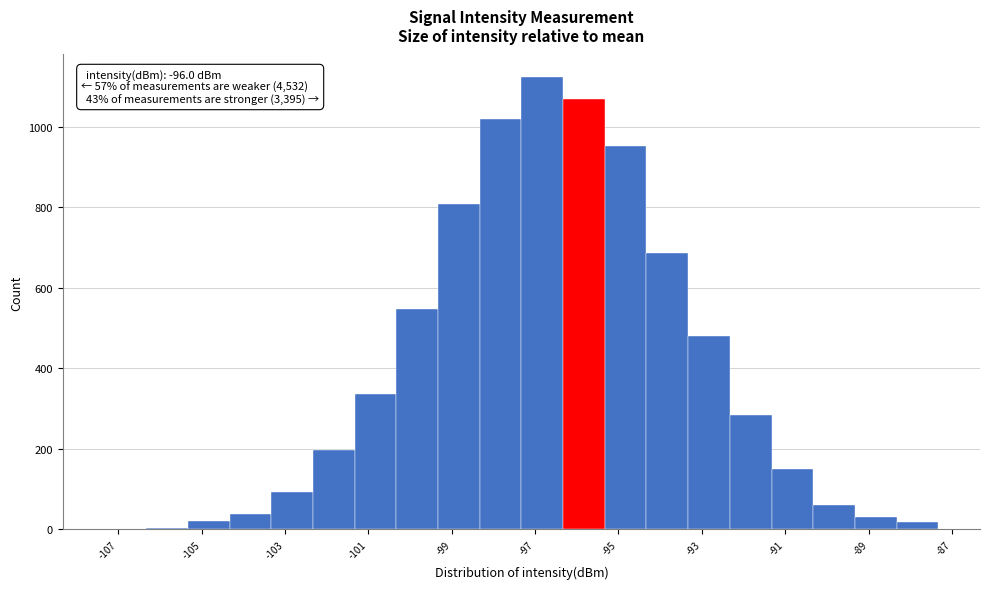

Which range on the x-axis has the tallest bar?

-97.4 to -96.4